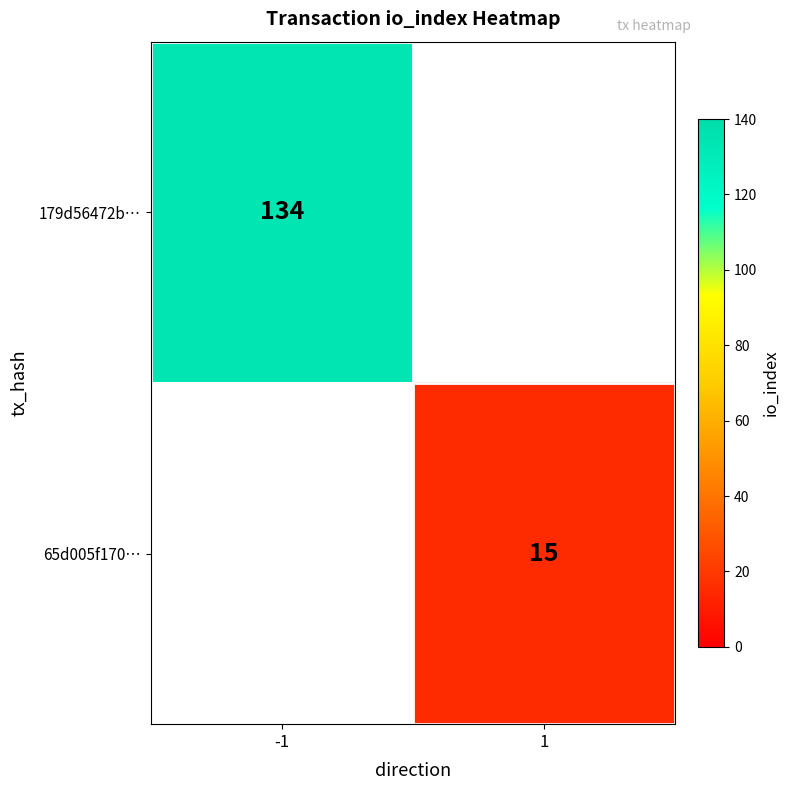

At how many categories does at least one series exceed 20?

1